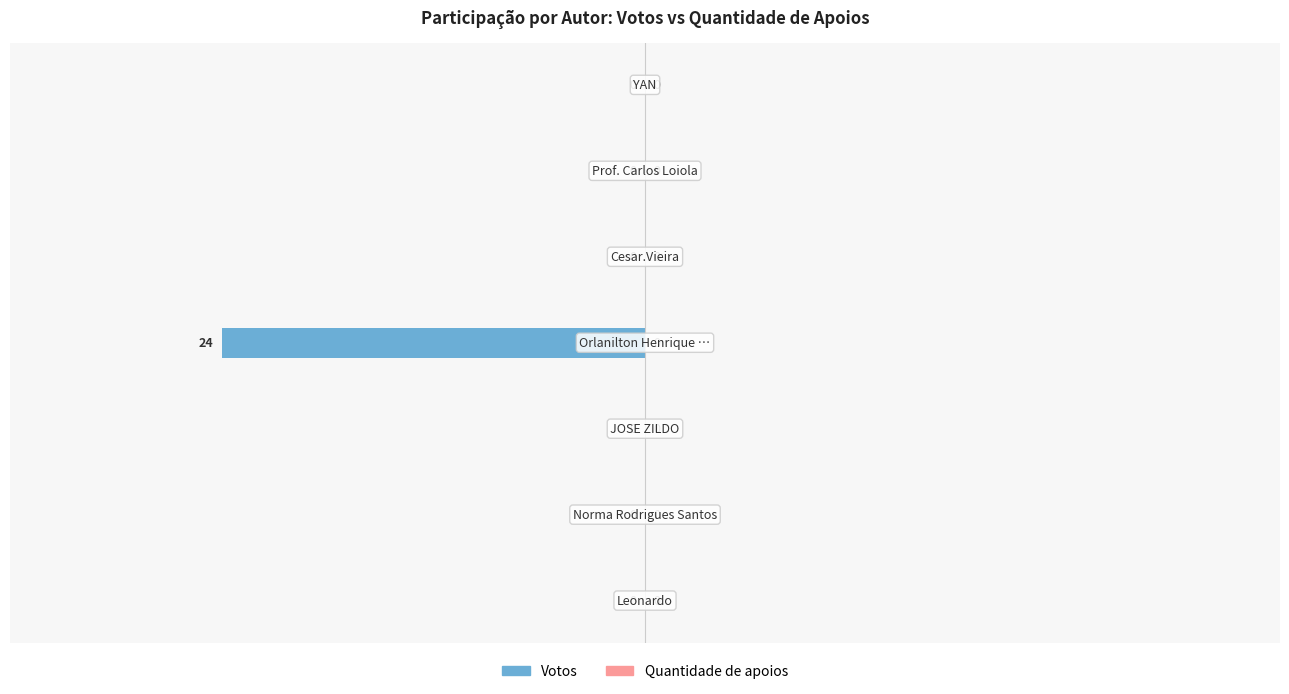

Does the chart contain stacked bars?

No